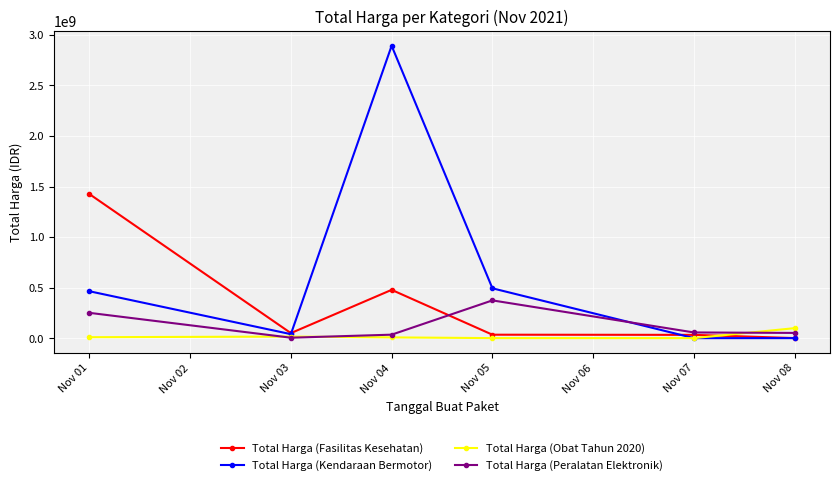

At which label does Total Harga (Obat Tahun 2020) reach its peak?

Nov 08